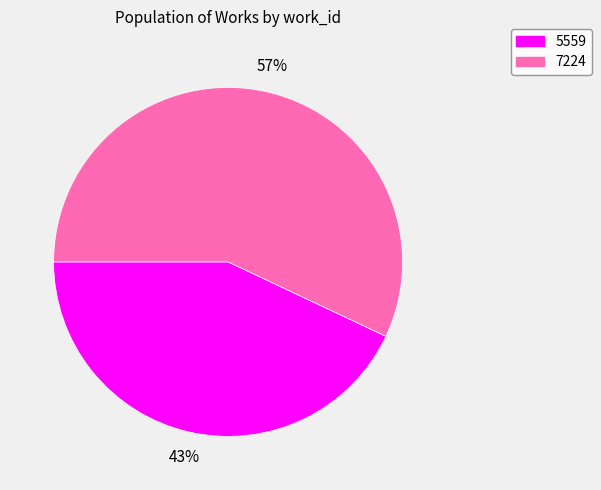

To the nearest percent, what percentage of the pie is 7224?

57%